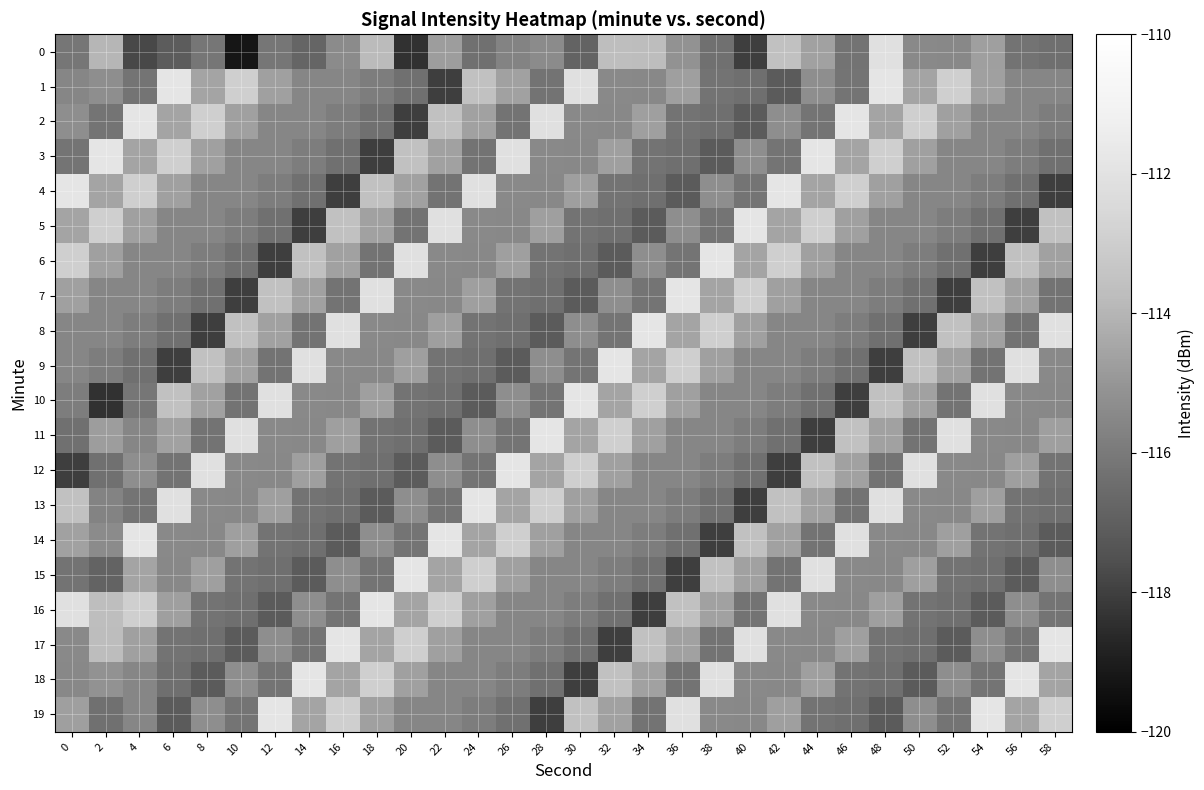

Reading left to right, transcribe all the data shown in this chart.

0: 0=-116.1	2=-114.0	4=-117.7	6=-117.1	8=-116.1	10=-119.2	12=-116.1	14=-116.7	16=-115.4	18=-113.8	20=-118.4	22=-114.7	24=-116.4	26=-115.6	28=-115.4	30=-116.8	32=-113.7	34=-113.7	36=-115.2	38=-116.3	40=-118.0	42=-113.5	44=-114.6	46=-116.2	48=-112.1	50=-115.4	52=-115.5	54=-114.7	56=-116.2	58=-116.4
1: 0=-115.6	2=-115.3	4=-116.2	6=-111.8	8=-114.6	10=-112.9	12=-114.7	14=-115.6	16=-115.6	18=-115.9	20=-116.3	22=-118.0	24=-113.5	26=-114.6	28=-116.2	30=-112.1	32=-115.4	34=-115.5	36=-114.7	38=-116.2	40=-116.4	42=-117.1	44=-115.3	46=-116.2	48=-111.8	50=-114.6	52=-112.9	54=-114.7	56=-115.6	58=-115.6
2: 0=-115.3	2=-116.2	4=-111.8	6=-114.6	8=-112.9	10=-114.7	12=-115.6	14=-115.6	16=-115.9	18=-116.3	20=-118.0	22=-113.5	24=-114.6	26=-116.2	28=-112.1	30=-115.4	32=-115.5	34=-114.7	36=-116.2	38=-116.4	40=-117.1	42=-115.3	44=-116.2	46=-111.8	48=-114.6	50=-112.9	52=-114.7	54=-115.6	56=-115.6	58=-115.9
3: 0=-116.2	2=-111.8	4=-114.6	6=-112.9	8=-114.7	10=-115.6	12=-115.6	14=-115.9	16=-116.3	18=-118.0	20=-113.5	22=-114.6	24=-116.2	26=-112.1	28=-115.4	30=-115.5	32=-114.7	34=-116.2	36=-116.4	38=-117.1	40=-115.3	42=-116.2	44=-111.8	46=-114.6	48=-112.9	50=-114.7	52=-115.6	54=-115.6	56=-115.9	58=-116.3
4: 0=-111.8	2=-114.6	4=-112.9	6=-114.7	8=-115.6	10=-115.6	12=-115.9	14=-116.3	16=-118.0	18=-113.5	20=-114.6	22=-116.2	24=-112.1	26=-115.4	28=-115.5	30=-114.7	32=-116.2	34=-116.4	36=-117.1	38=-115.3	40=-116.2	42=-111.8	44=-114.6	46=-112.9	48=-114.7	50=-115.6	52=-115.6	54=-115.9	56=-116.3	58=-118.0
5: 0=-114.6	2=-112.9	4=-114.7	6=-115.6	8=-115.6	10=-115.9	12=-116.3	14=-118.0	16=-113.5	18=-114.6	20=-116.2	22=-112.1	24=-115.4	26=-115.5	28=-114.7	30=-116.2	32=-116.4	34=-117.1	36=-115.3	38=-116.2	40=-111.8	42=-114.6	44=-112.9	46=-114.7	48=-115.6	50=-115.6	52=-115.9	54=-116.3	56=-118.0	58=-113.5
6: 0=-112.9	2=-114.7	4=-115.6	6=-115.6	8=-115.9	10=-116.3	12=-118.0	14=-113.5	16=-114.6	18=-116.2	20=-112.1	22=-115.4	24=-115.5	26=-114.7	28=-116.2	30=-116.4	32=-117.1	34=-115.3	36=-116.2	38=-111.8	40=-114.6	42=-112.9	44=-114.7	46=-115.6	48=-115.6	50=-115.9	52=-116.3	54=-118.0	56=-113.5	58=-114.6
7: 0=-114.7	2=-115.6	4=-115.6	6=-115.9	8=-116.3	10=-118.0	12=-113.5	14=-114.6	16=-116.2	18=-112.1	20=-115.4	22=-115.5	24=-114.7	26=-116.2	28=-116.4	30=-117.1	32=-115.3	34=-116.2	36=-111.8	38=-114.6	40=-112.9	42=-114.7	44=-115.6	46=-115.6	48=-115.9	50=-116.3	52=-118.0	54=-113.5	56=-114.6	58=-116.2
8: 0=-115.6	2=-115.6	4=-115.9	6=-116.3	8=-118.0	10=-113.5	12=-114.6	14=-116.2	16=-112.1	18=-115.4	20=-115.5	22=-114.7	24=-116.2	26=-116.4	28=-117.1	30=-115.3	32=-116.2	34=-111.8	36=-114.6	38=-112.9	40=-114.7	42=-115.6	44=-115.6	46=-115.9	48=-116.3	50=-118.0	52=-113.5	54=-114.6	56=-116.2	58=-112.1
9: 0=-115.6	2=-115.9	4=-116.3	6=-118.0	8=-113.5	10=-114.6	12=-116.2	14=-112.1	16=-115.4	18=-115.5	20=-114.7	22=-116.2	24=-116.4	26=-117.1	28=-115.3	30=-116.2	32=-111.8	34=-114.6	36=-112.9	38=-114.7	40=-115.6	42=-115.6	44=-115.9	46=-116.3	48=-118.0	50=-113.5	52=-114.6	54=-116.2	56=-112.1	58=-115.4
10: 0=-115.9	2=-118.4	4=-116.1	6=-113.5	8=-114.6	10=-116.2	12=-112.1	14=-115.4	16=-115.5	18=-114.7	20=-116.2	22=-116.4	24=-117.1	26=-115.3	28=-116.2	30=-111.8	32=-114.6	34=-112.9	36=-114.7	38=-115.6	40=-115.6	42=-115.9	44=-116.3	46=-118.0	48=-113.5	50=-114.6	52=-116.2	54=-112.1	56=-115.4	58=-115.5
11: 0=-116.3	2=-114.7	4=-115.6	6=-114.6	8=-116.2	10=-112.1	12=-115.4	14=-115.5	16=-114.7	18=-116.2	20=-116.4	22=-117.1	24=-115.3	26=-116.2	28=-111.8	30=-114.6	32=-112.9	34=-114.7	36=-115.6	38=-115.6	40=-115.9	42=-116.3	44=-118.0	46=-113.5	48=-114.6	50=-116.2	52=-112.1	54=-115.4	56=-115.5	58=-114.7
12: 0=-118.0	2=-116.4	4=-115.3	6=-116.2	8=-112.1	10=-115.4	12=-115.5	14=-114.7	16=-116.2	18=-116.4	20=-117.1	22=-115.3	24=-116.2	26=-111.8	28=-114.6	30=-112.9	32=-114.7	34=-115.6	36=-115.6	38=-115.9	40=-116.3	42=-118.0	44=-113.5	46=-114.6	48=-116.2	50=-112.1	52=-115.4	54=-115.5	56=-114.7	58=-116.2
13: 0=-113.5	2=-115.6	4=-116.2	6=-112.1	8=-115.4	10=-115.5	12=-114.7	14=-116.2	16=-116.4	18=-117.1	20=-115.3	22=-116.2	24=-111.8	26=-114.6	28=-112.9	30=-114.7	32=-115.6	34=-115.6	36=-115.9	38=-116.3	40=-118.0	42=-113.5	44=-114.6	46=-116.2	48=-112.1	50=-115.4	52=-115.5	54=-114.7	56=-116.2	58=-116.4
14: 0=-114.6	2=-115.4	4=-111.8	6=-115.4	8=-115.5	10=-114.7	12=-116.2	14=-116.4	16=-117.1	18=-115.3	20=-116.2	22=-111.8	24=-114.6	26=-112.9	28=-114.7	30=-115.6	32=-115.6	34=-115.9	36=-116.3	38=-118.0	40=-113.5	42=-114.6	44=-116.2	46=-112.1	48=-115.4	50=-115.5	52=-114.7	54=-116.2	56=-116.4	58=-117.1
15: 0=-116.2	2=-116.8	4=-114.6	6=-115.5	8=-114.7	10=-116.2	12=-116.4	14=-117.1	16=-115.3	18=-116.2	20=-111.8	22=-114.6	24=-112.9	26=-114.7	28=-115.6	30=-115.6	32=-115.9	34=-116.3	36=-118.0	38=-113.5	40=-114.6	42=-116.2	44=-112.1	46=-115.4	48=-115.5	50=-114.7	52=-116.2	54=-116.4	56=-117.1	58=-115.3
16: 0=-112.1	2=-113.7	4=-112.9	6=-114.7	8=-116.2	10=-116.4	12=-117.1	14=-115.3	16=-116.2	18=-111.8	20=-114.6	22=-112.9	24=-114.7	26=-115.6	28=-115.6	30=-115.9	32=-116.3	34=-118.0	36=-113.5	38=-114.6	40=-116.2	42=-112.1	44=-115.4	46=-115.5	48=-114.7	50=-116.2	52=-116.4	54=-117.1	56=-115.3	58=-116.2
17: 0=-115.4	2=-113.7	4=-114.7	6=-116.2	8=-116.4	10=-117.1	12=-115.3	14=-116.2	16=-111.8	18=-114.6	20=-112.9	22=-114.7	24=-115.6	26=-115.6	28=-115.9	30=-116.3	32=-118.0	34=-113.5	36=-114.6	38=-116.2	40=-112.1	42=-115.4	44=-115.5	46=-114.7	48=-116.2	50=-116.4	52=-117.1	54=-115.3	56=-116.2	58=-111.8
18: 0=-115.5	2=-115.2	4=-115.6	6=-116.4	8=-117.1	10=-115.3	12=-116.2	14=-111.8	16=-114.6	18=-112.9	20=-114.7	22=-115.6	24=-115.6	26=-115.9	28=-116.3	30=-118.0	32=-113.5	34=-114.6	36=-116.2	38=-112.1	40=-115.4	42=-115.5	44=-114.7	46=-116.2	48=-116.4	50=-117.1	52=-115.3	54=-116.2	56=-111.8	58=-114.6
19: 0=-114.7	2=-116.3	4=-115.6	6=-117.1	8=-115.3	10=-116.2	12=-111.8	14=-114.6	16=-112.9	18=-114.7	20=-115.6	22=-115.6	24=-115.9	26=-116.3	28=-118.0	30=-113.5	32=-114.6	34=-116.2	36=-112.1	38=-115.4	40=-115.5	42=-114.7	44=-116.2	46=-116.4	48=-117.1	50=-115.3	52=-116.2	54=-111.8	56=-114.6	58=-112.9